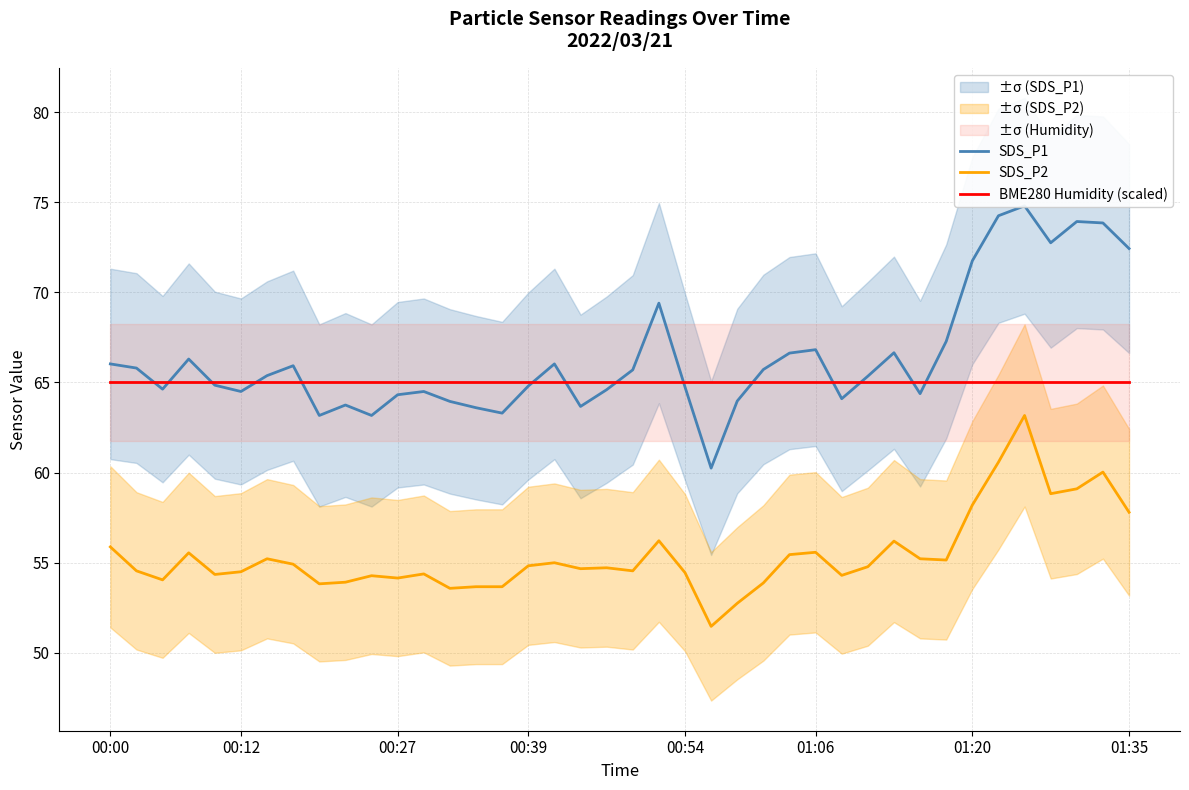

True or false: SDS_P2 and BME280 Humidity (scaled) intersect in this chart.

False